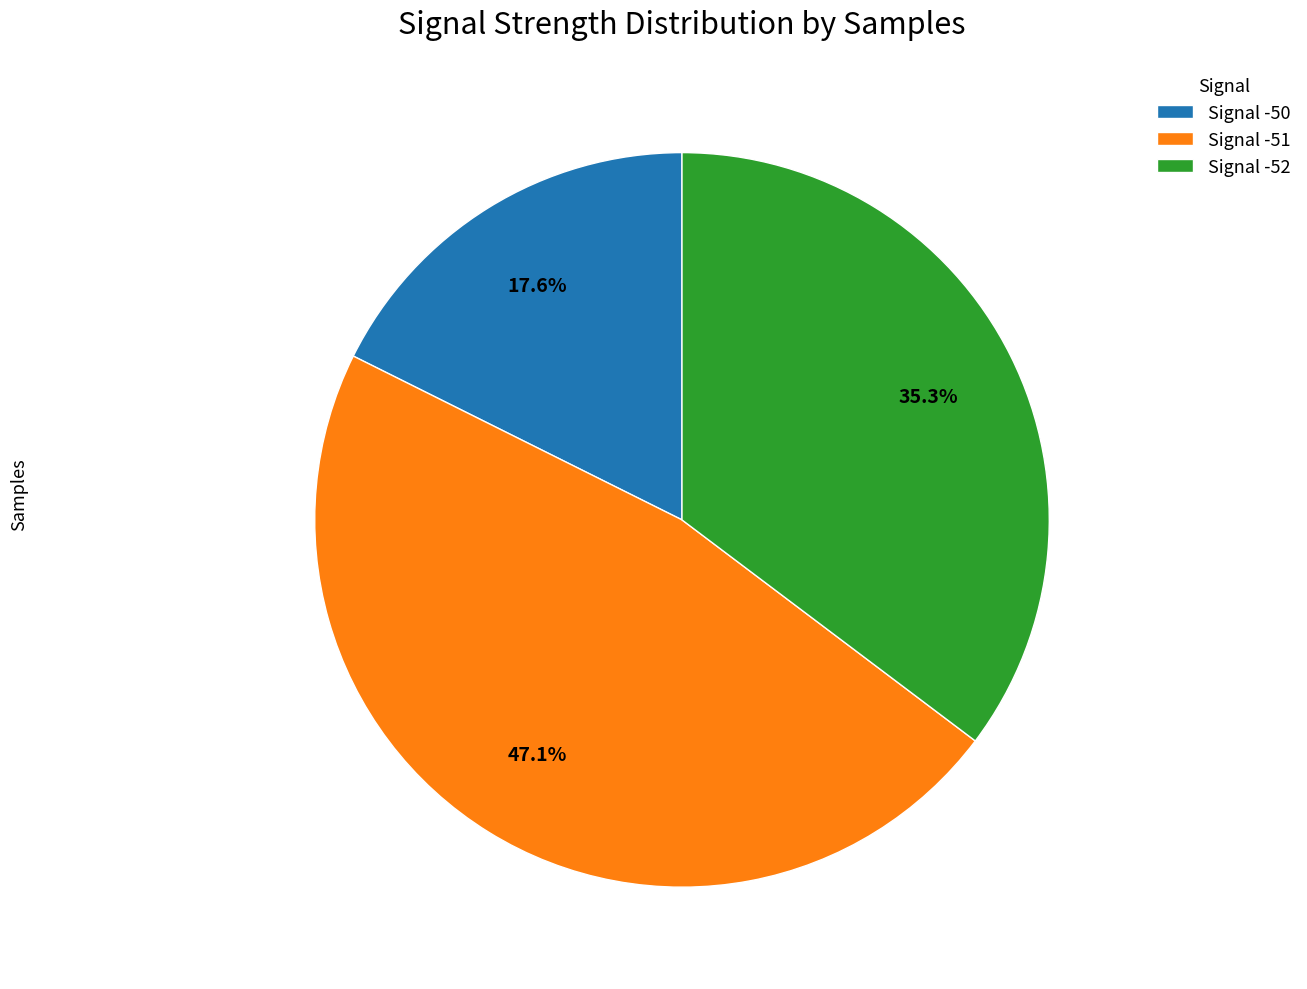

Does Signal -52 account for over 50% of the chart?

No